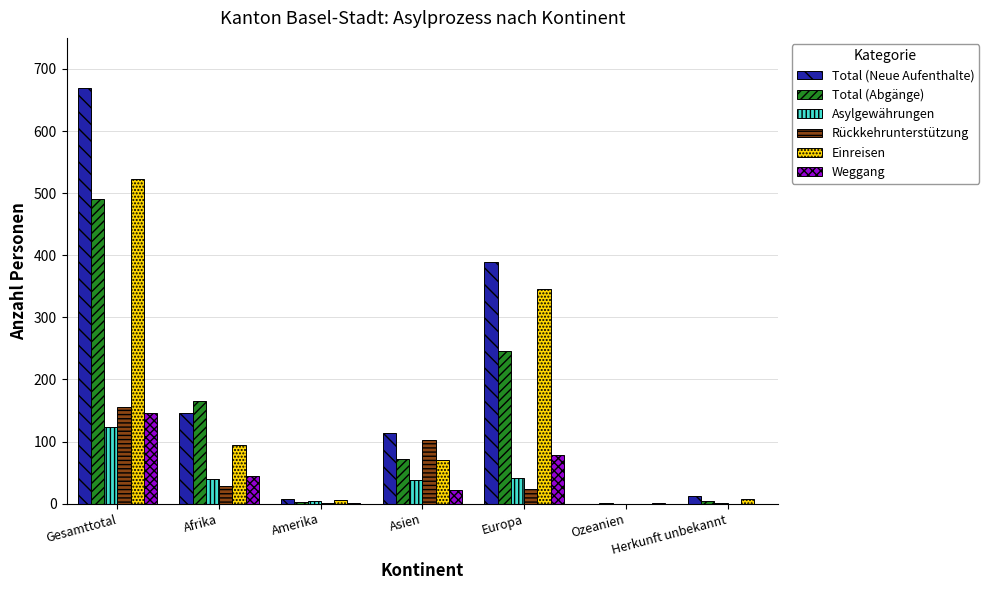

Which series has the largest total across all categories?

Total (Neue Aufenthalte)